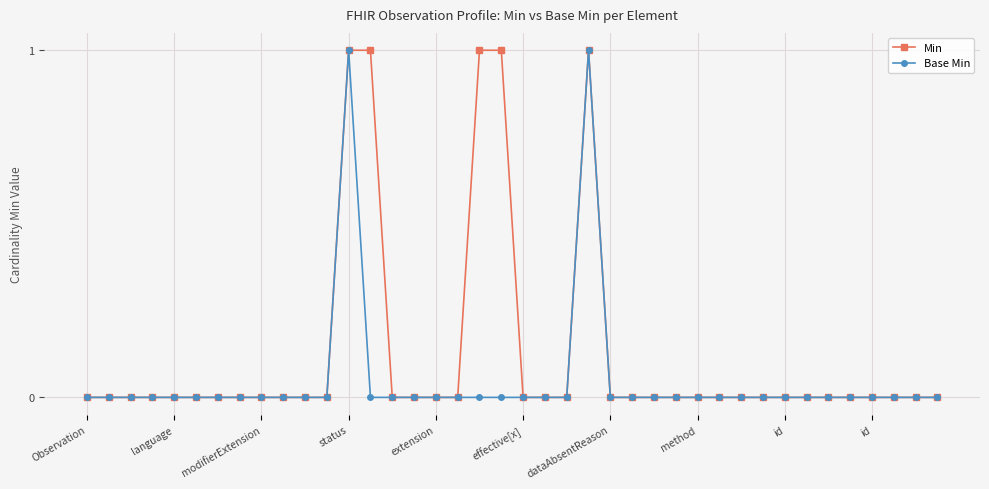

Which series has the largest total across all categories?

Min